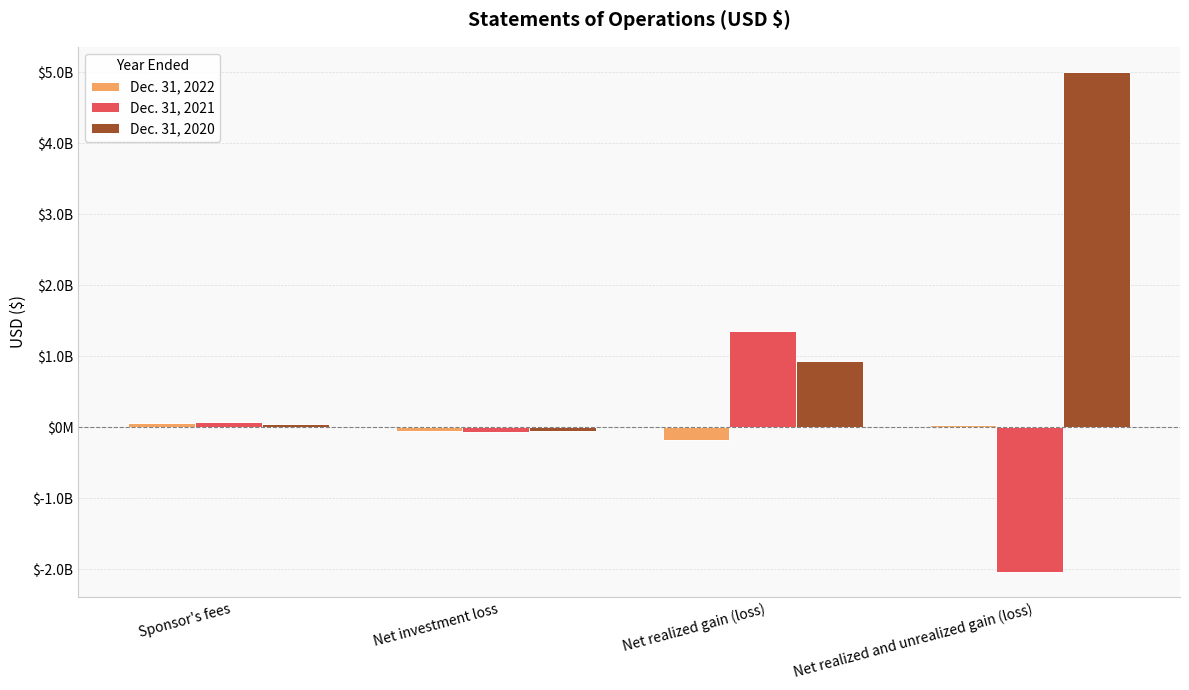

What is the difference between the Dec. 31, 2021 values at Net realized and unrealized gain (loss) and Net realized gain (loss)?

3401406431